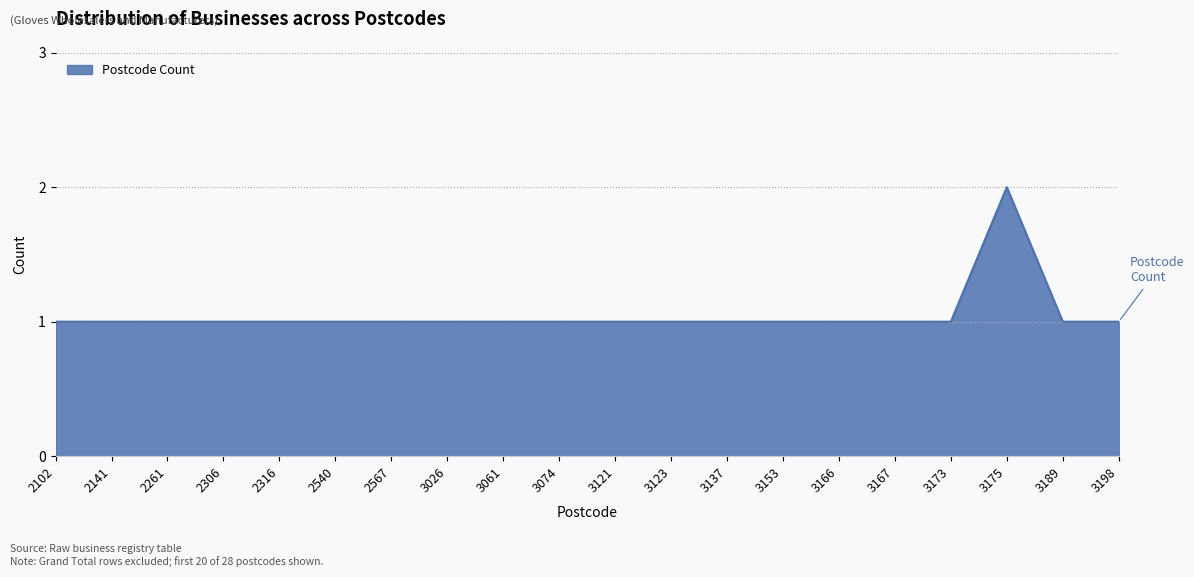

Which label corresponds to the largest value in the chart?

3175